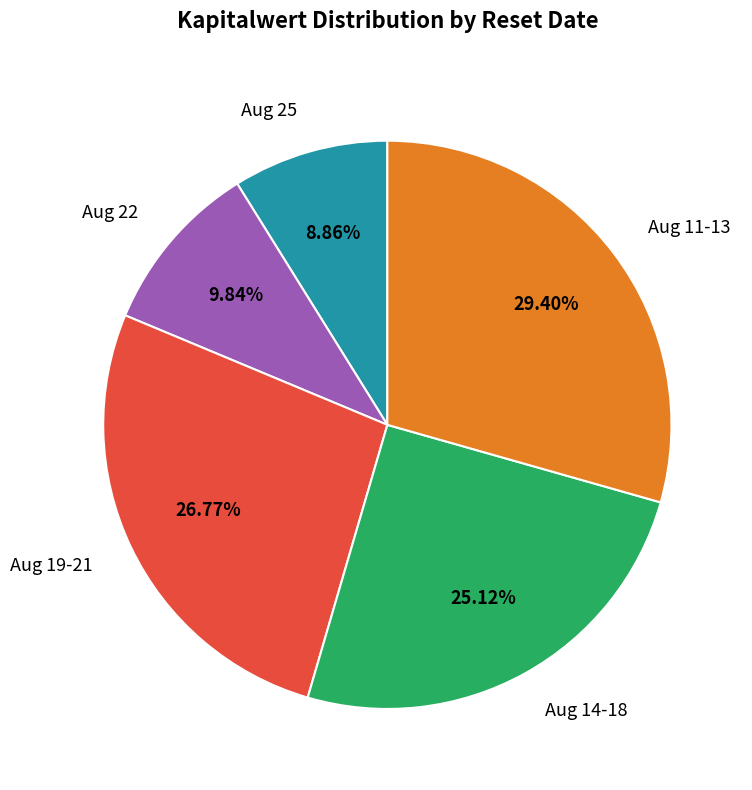

Does Aug 25 account for over 50% of the chart?

No